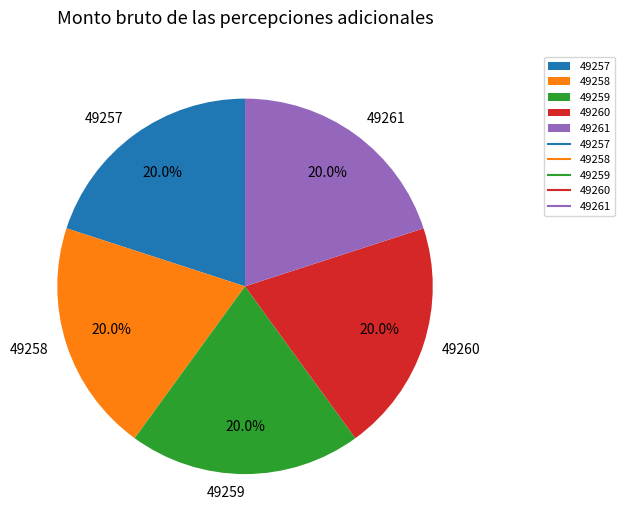

How many segments does this pie chart have?

5